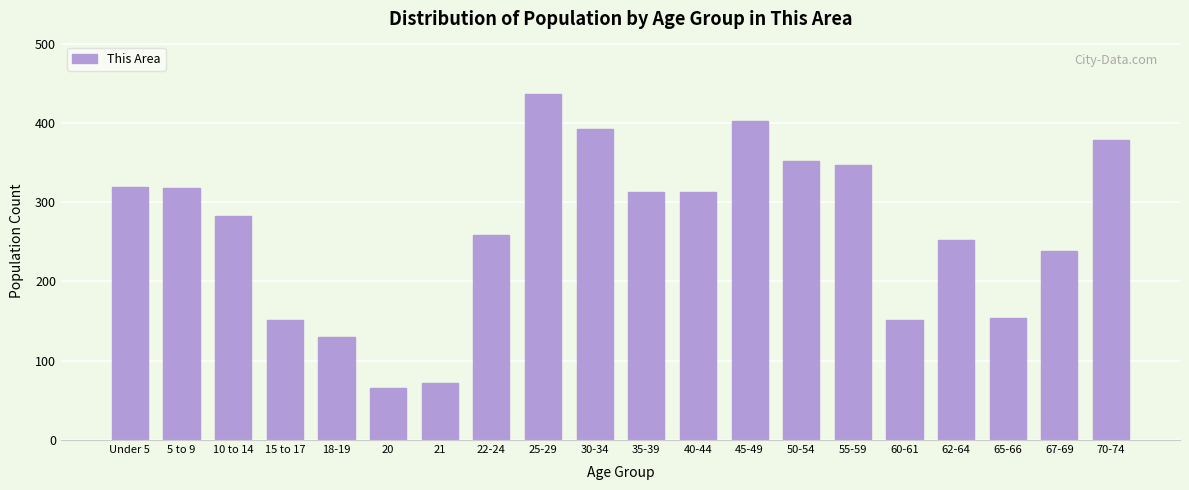

What is the approximate value at 40-44?

313